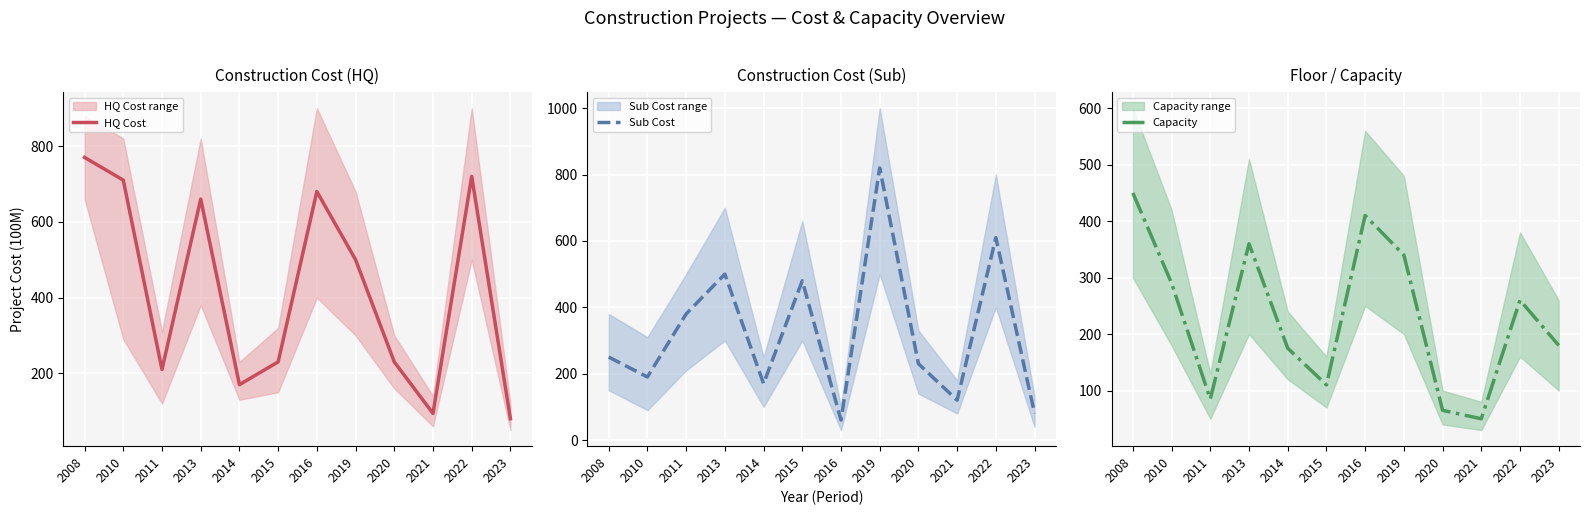

What is the difference between the Sub Cost values at 2014 and 2023?

90